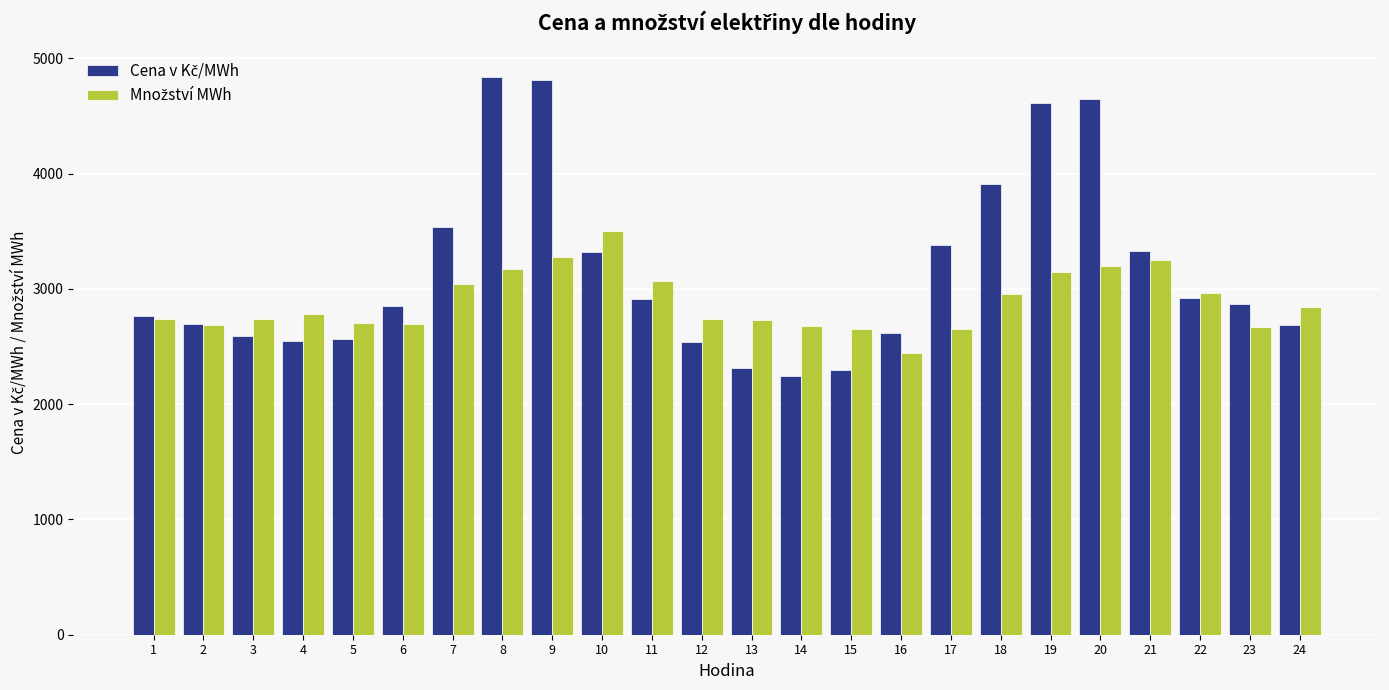

What is the greatest value displayed?

4839.6